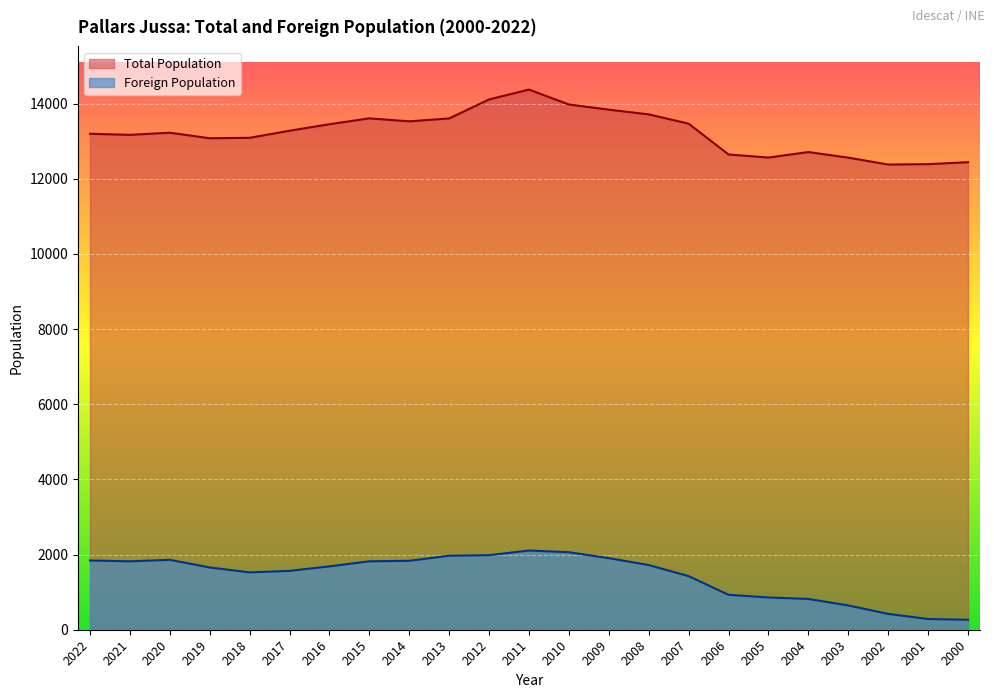

Reading right to left, extract all data points from this chart.

Total Population: 12442	12390	12380	12563	12712	12566	12648	13467	13715	13840	13978	14374	14113	13607	13530	13609	13453	13280	13091	13080	13227	13170	13199
Foreign Population: 265	285	421	646	819	859	929	1426	1721	1905	2062	2108	1984	1969	1835	1821	1686	1566	1526	1657	1860	1820	1843